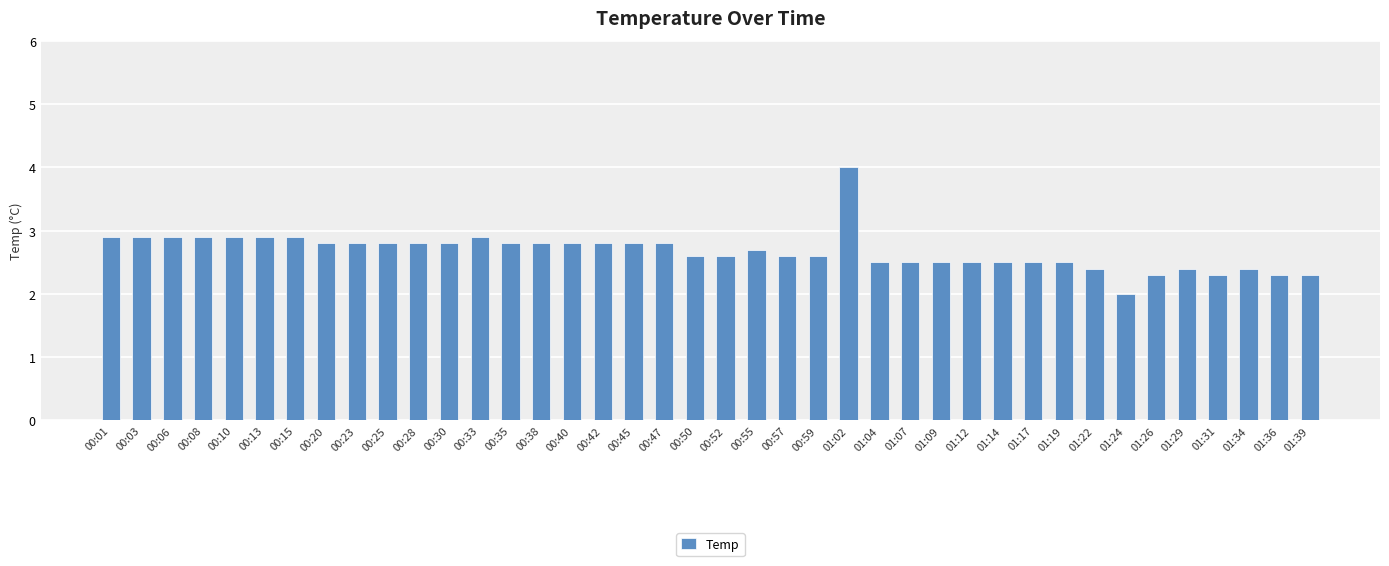

What is the smallest value displayed?

2.0